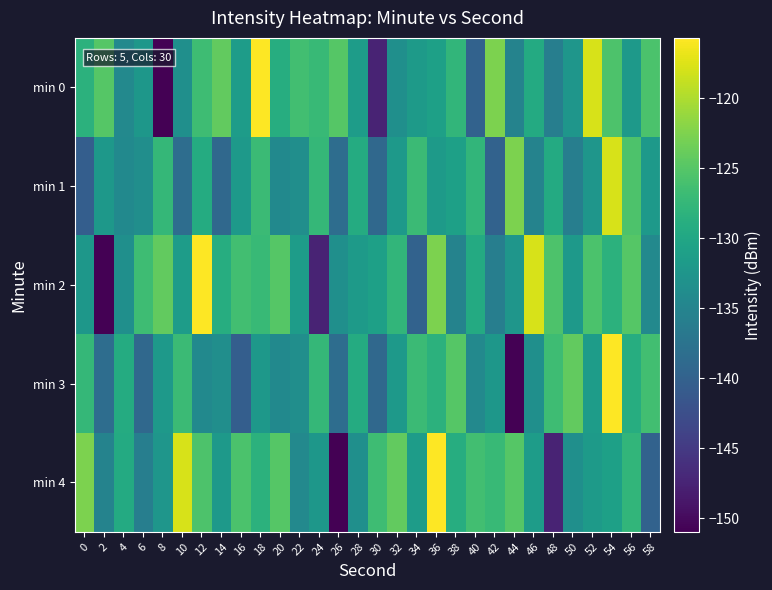

Between 22 and 56, which is larger?

22